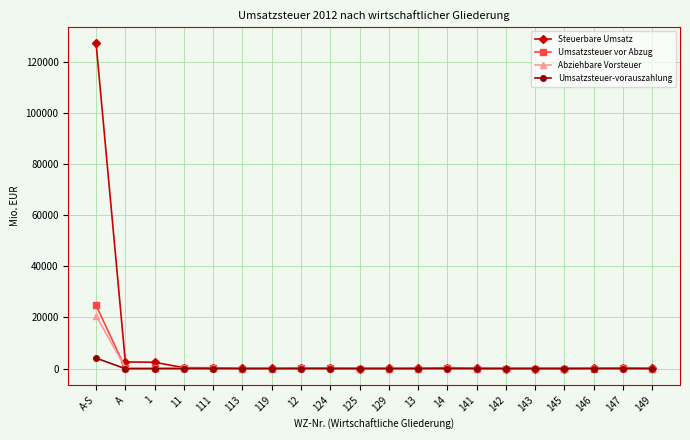

The value of Steuerbare Umsatz at A-S is 178355.1. True or false?

False